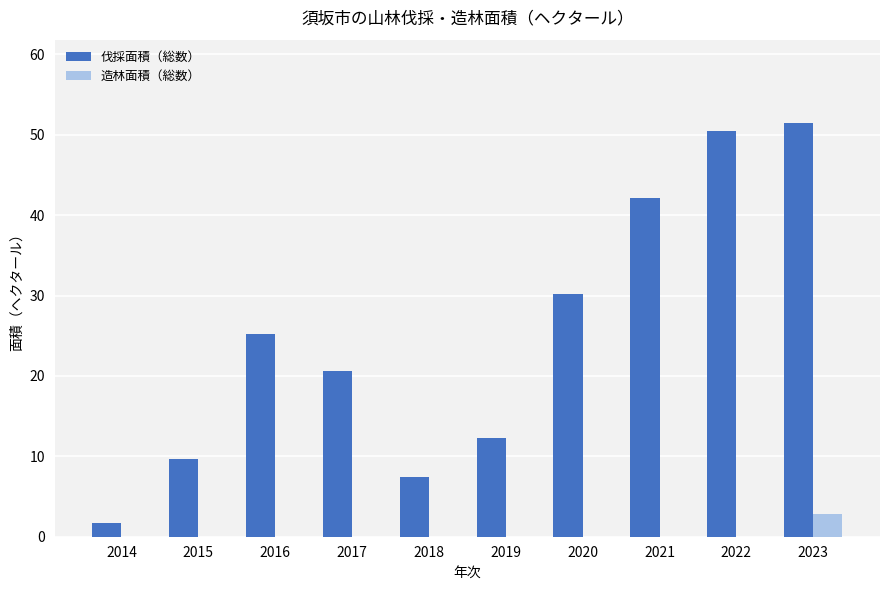

What is the total value across all series at 2017?

20.6